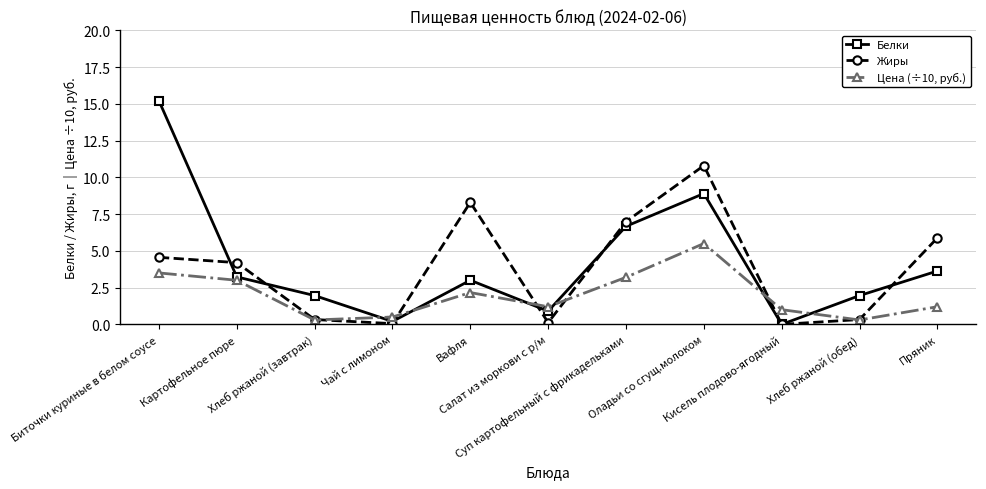

What is the sum of all Жиры values?

41.6